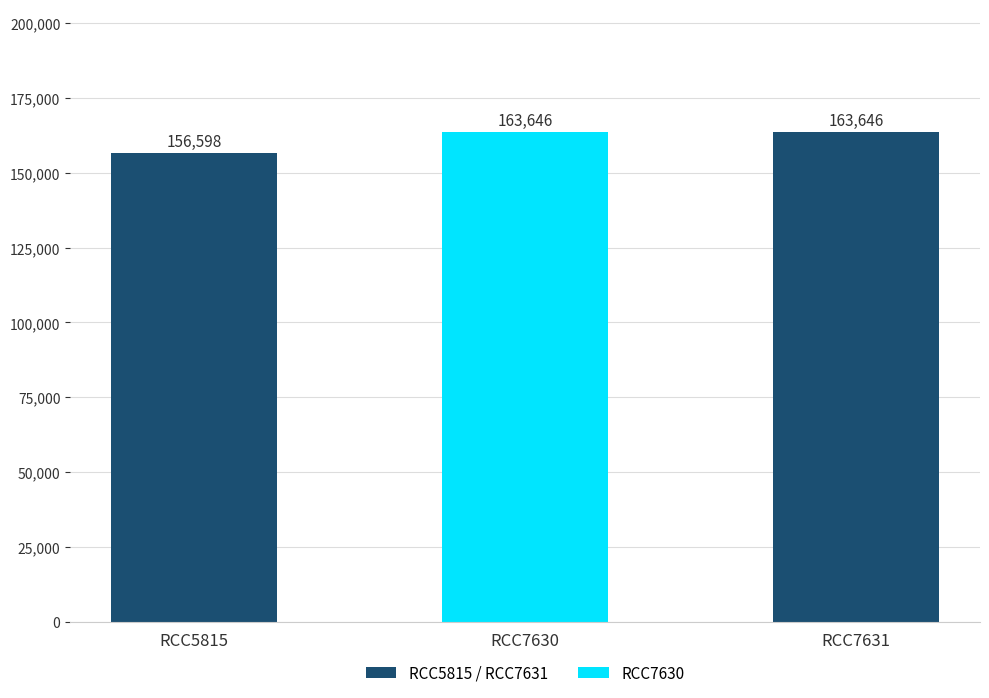

What is the minimum value shown in the chart?

156598